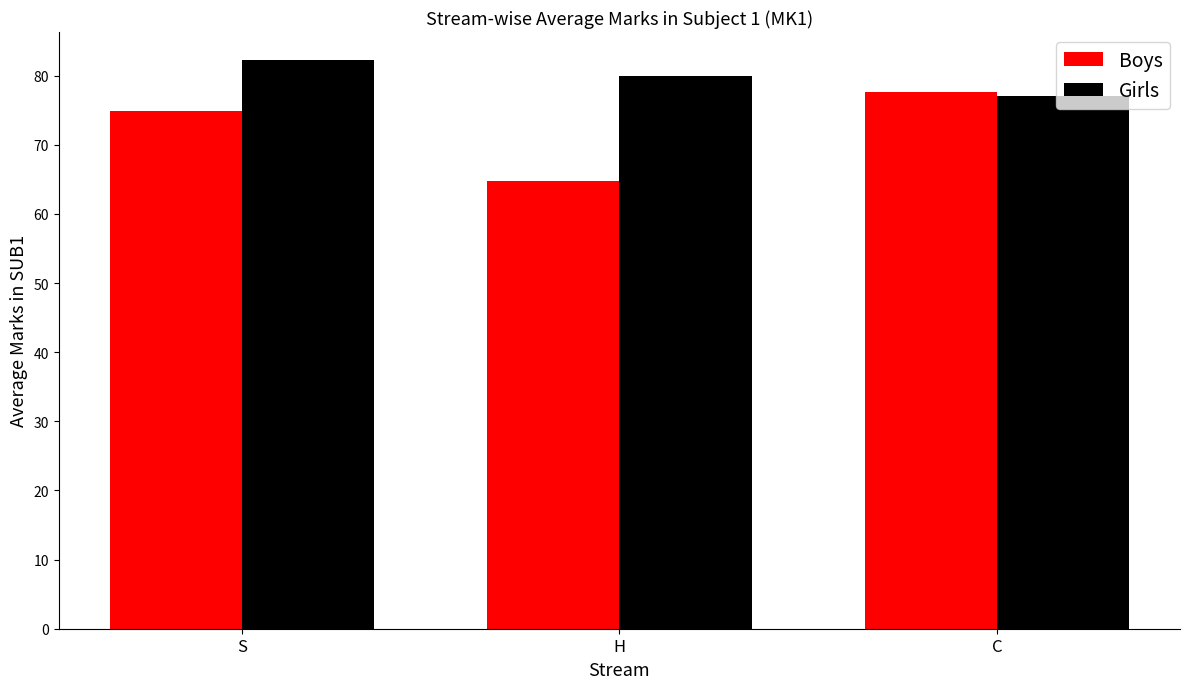

Reading right to left, extract all data points from this chart.

Boys: C=77.6	H=64.7	S=74.9
Girls: C=77.1	H=80.0	S=82.2